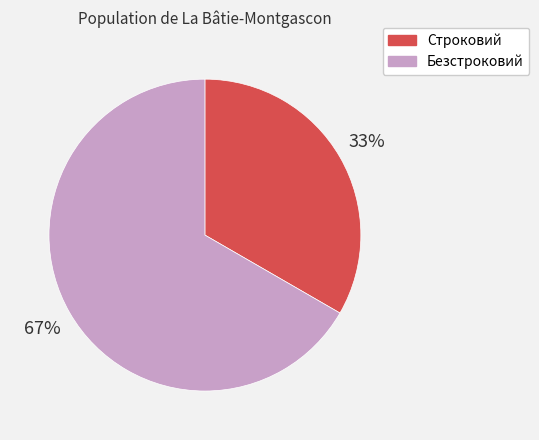

Do Строковий and Безстроковий together represent more than half of the pie?

Yes